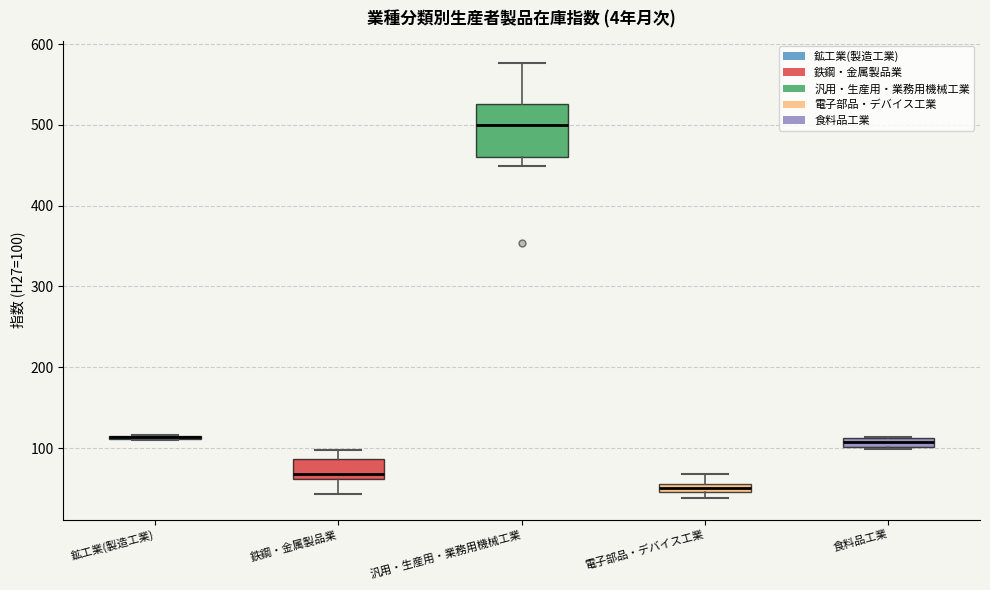

Comparing the boxes themselves (not the whiskers), which one is the tallest?

汎用・生産用・業務用機械工業